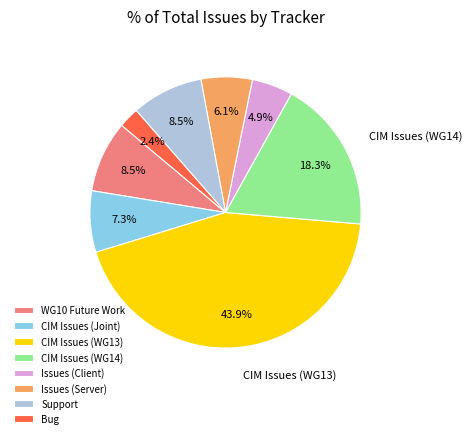

How many slices are in this pie chart?

8